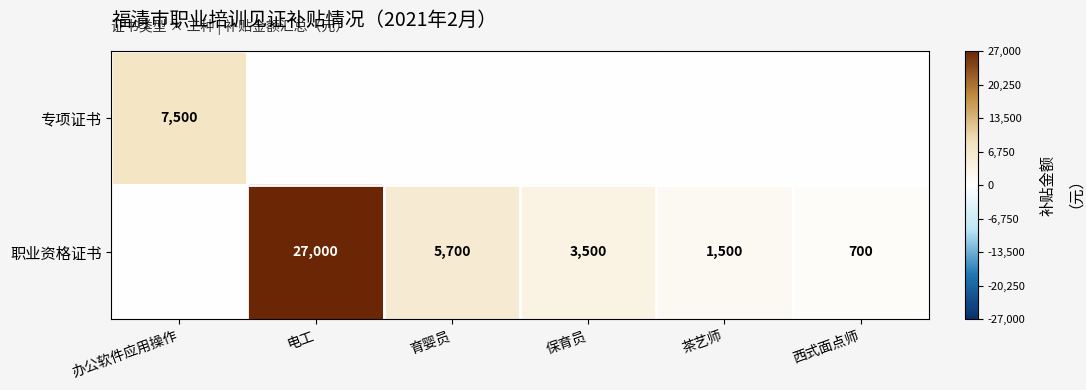

Which label corresponds to the largest value in the chart?

电工